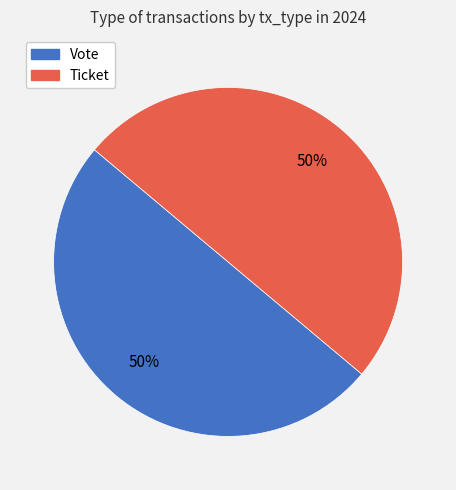

Is it true that Vote is 99% of the pie?

False